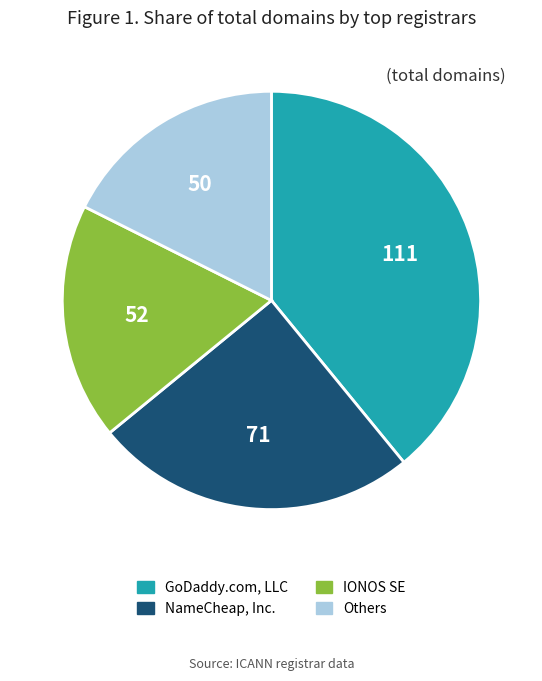

Is there any slice that represents more than half of the pie?

No